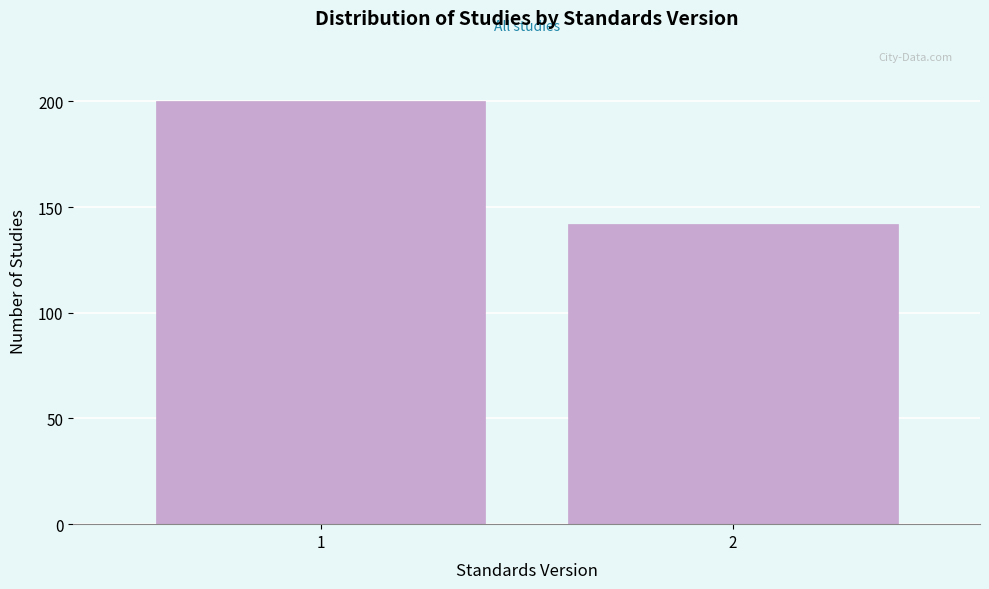

Reading left to right, what are all the values shown in this chart?

1=200	2=142